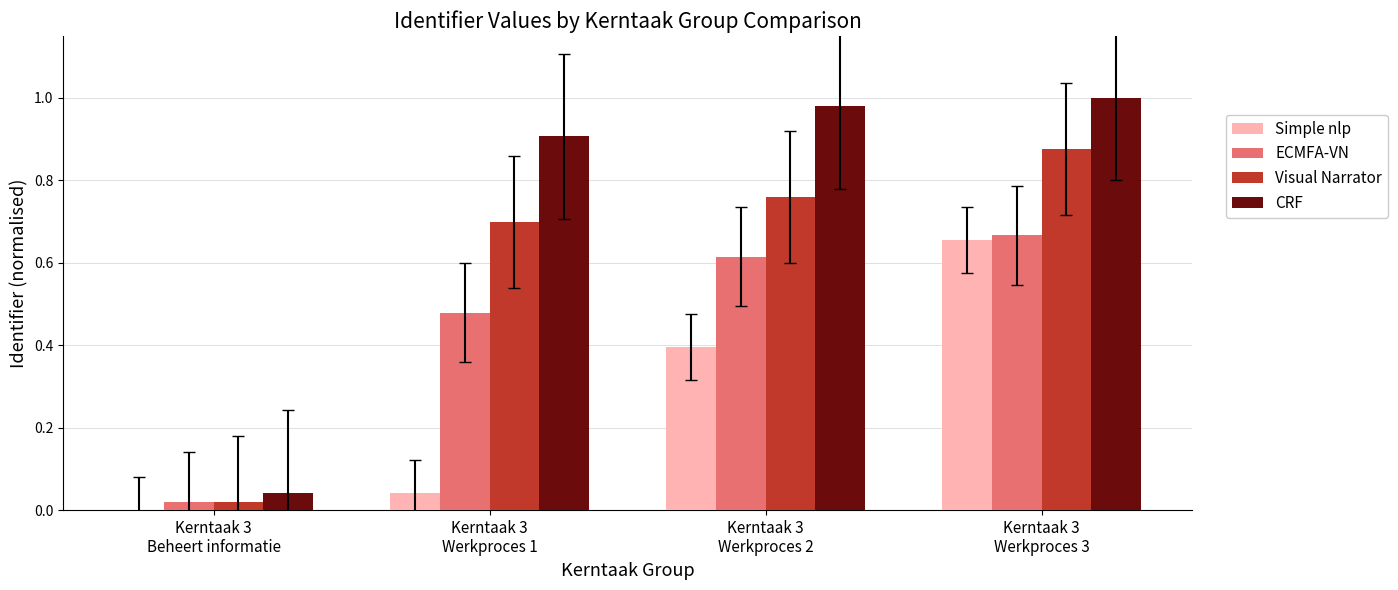

Which series has the largest total across all categories?

CRF